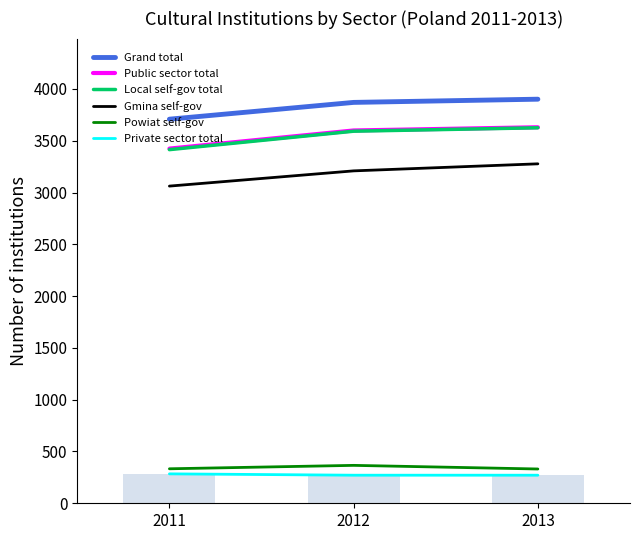

What is the value of the Gmina self-gov bar at the 3rd from the left?

3277